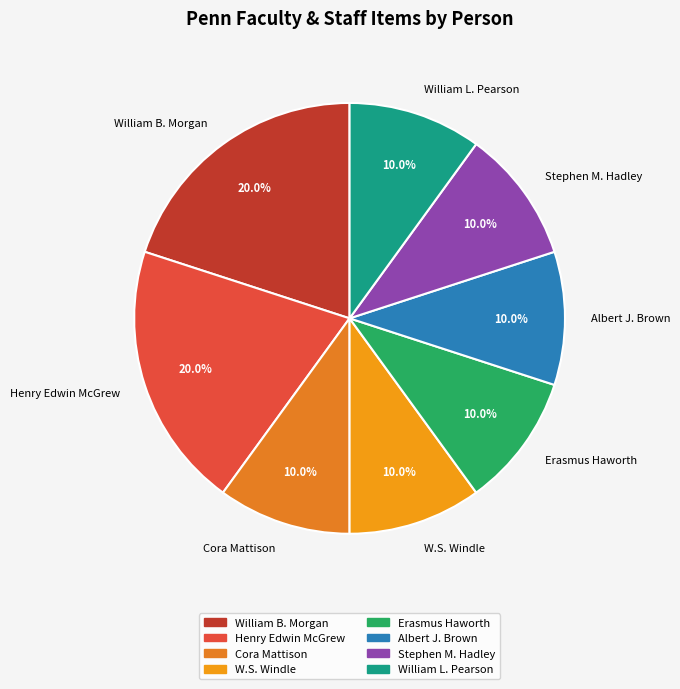

To the nearest percent, what portion does Stephen M. Hadley represent?

10%